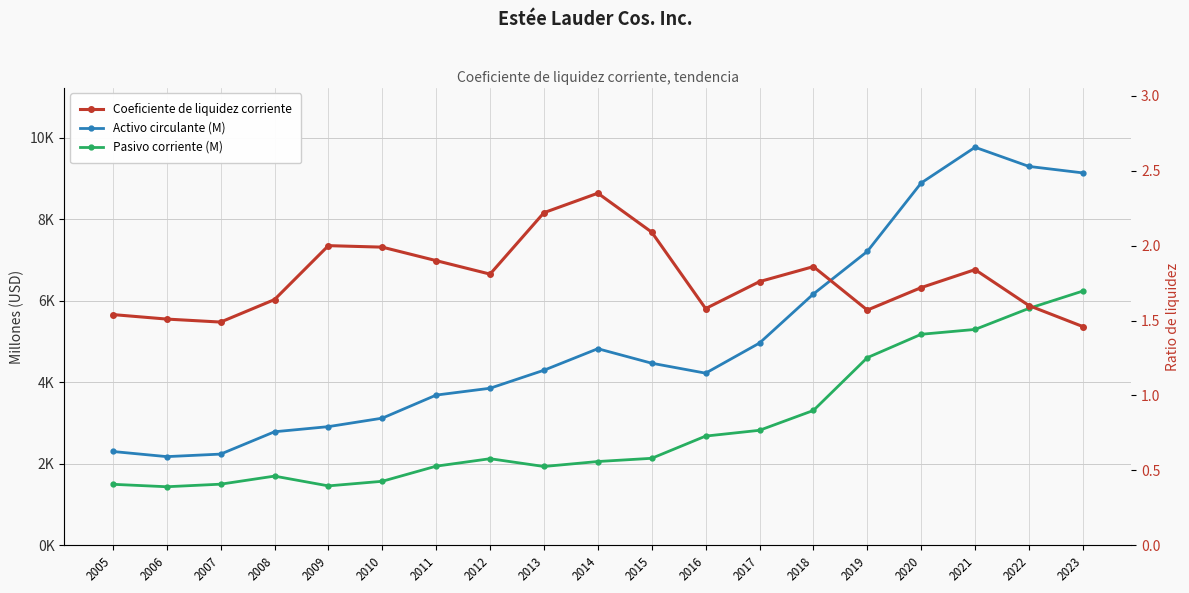

True or false: Activo circulante (M) and Coeficiente de liquidez corriente intersect in this chart.

False